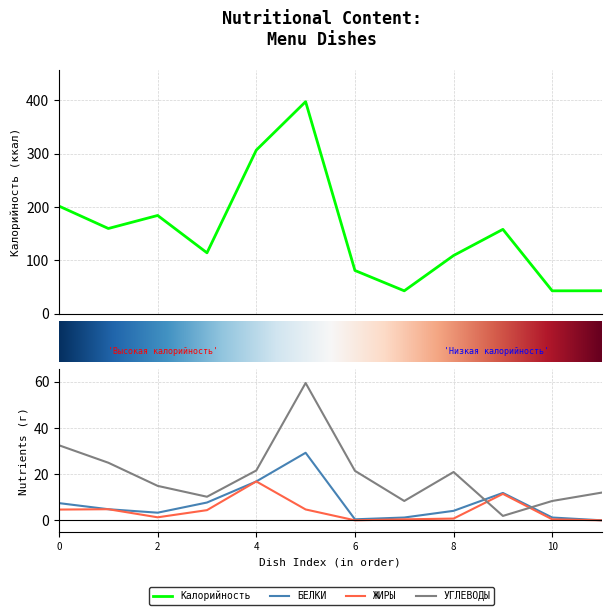

What is the difference between the maximum and minimum values in the ЖИРЫ series?

16.8